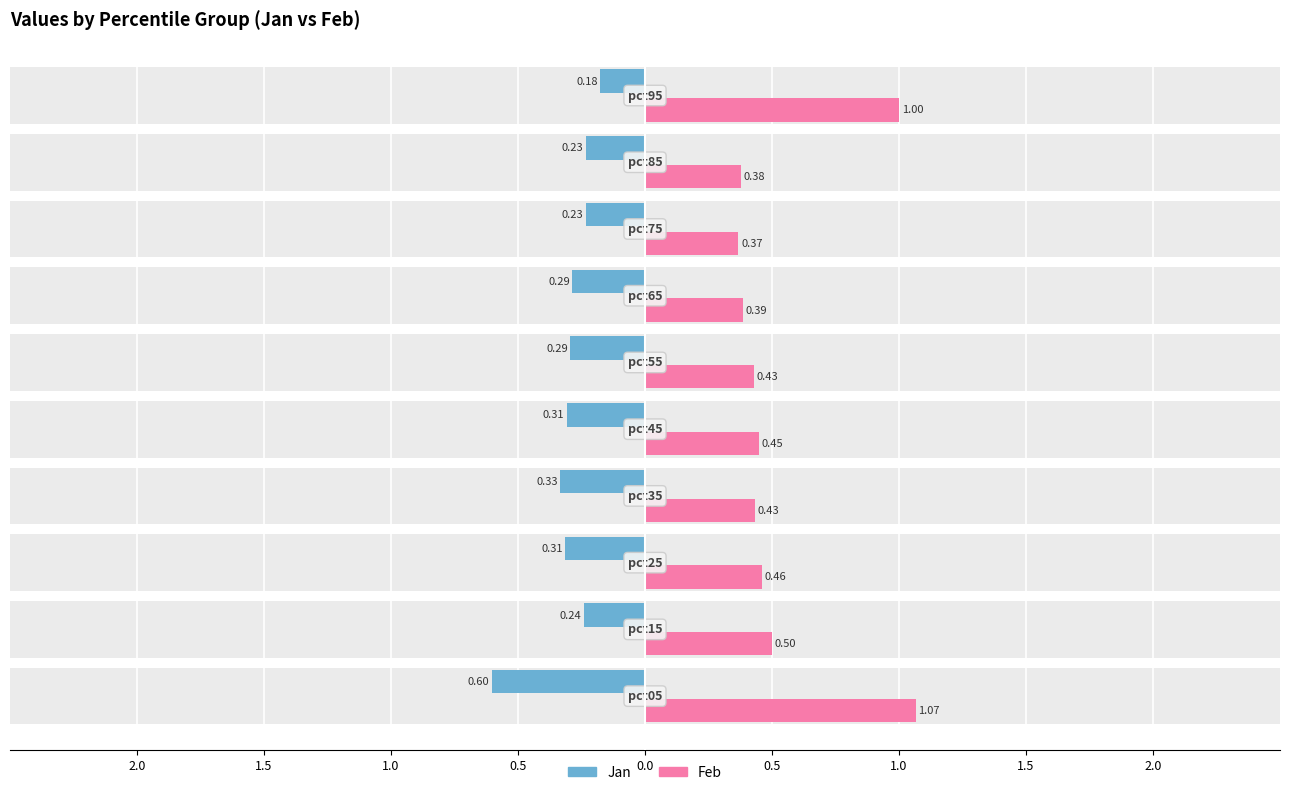

What is the spread (max minus min) of values at 0.5?

0.8